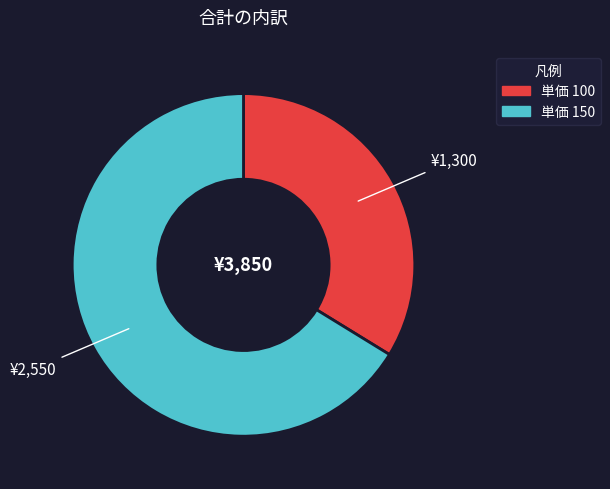

Which slice is the smallest?

単価 100